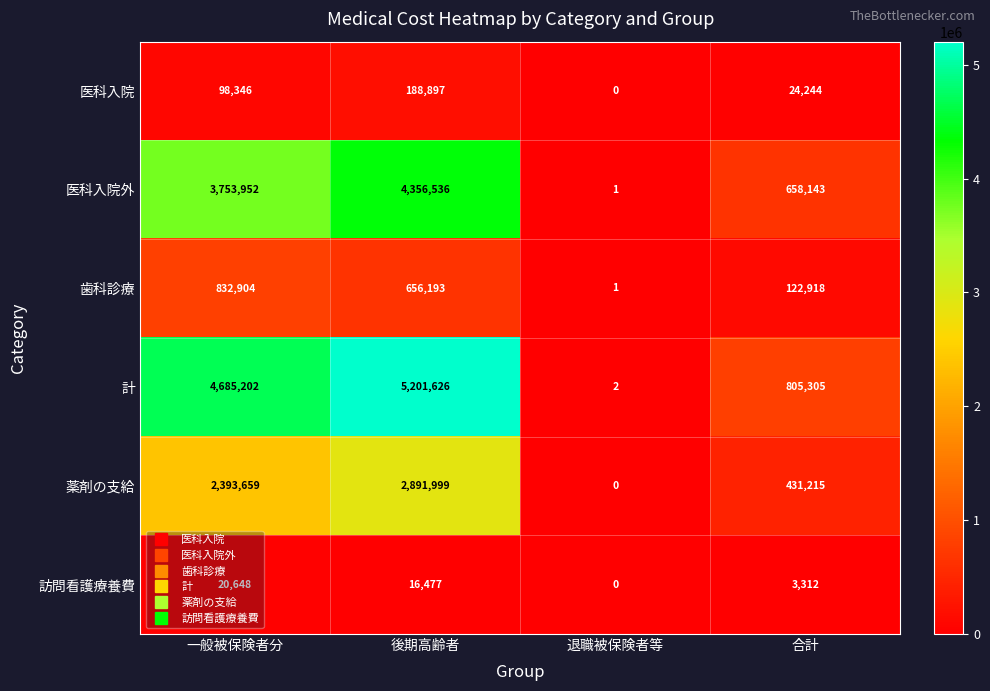

At which category is the sum across all series the highest?

後期高齢者